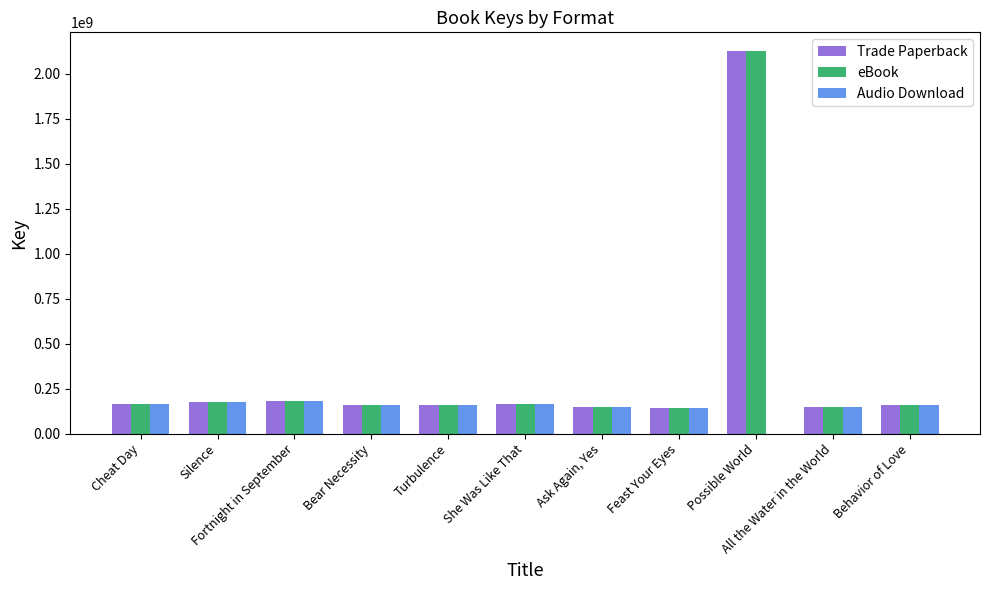

What is the sum of all Audio Download values?

1605546515